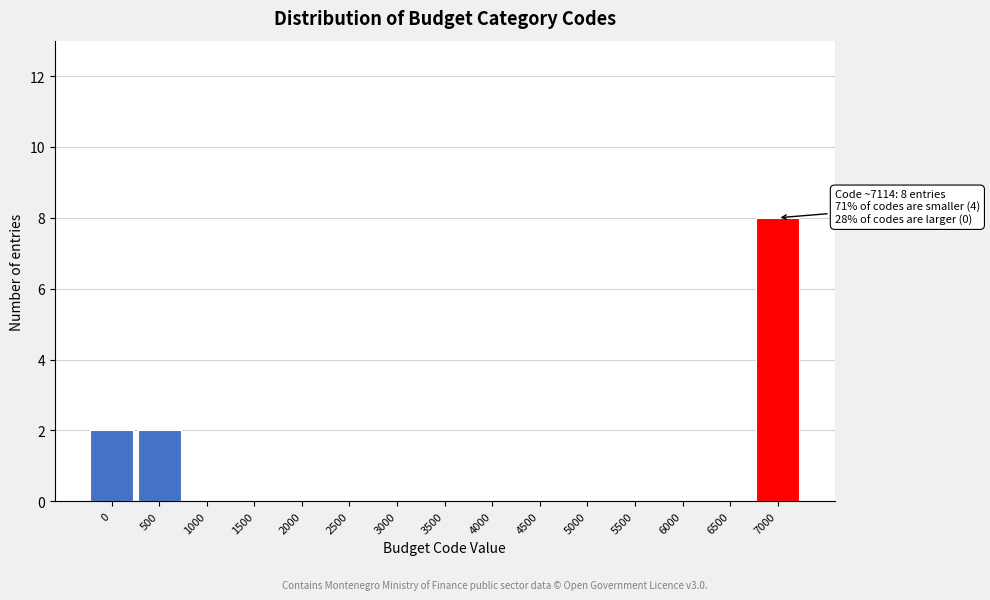

Reading right to left, transcribe all the data shown in this chart.

7000=8	6500=0	6000=0	5500=0	5000=0	4500=0	4000=0	3500=0	3000=0	2500=0	2000=0	1500=0	1000=0	500=2	0=2